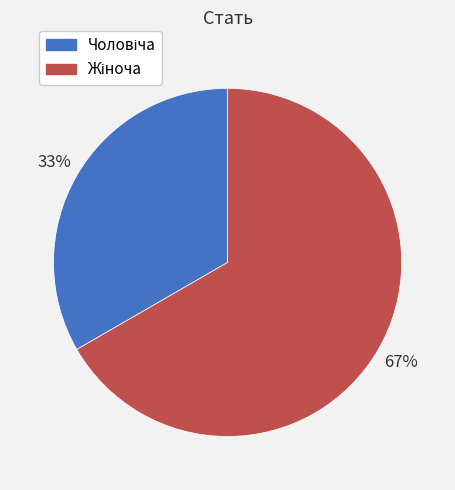

Does any single category account for the majority?

Yes